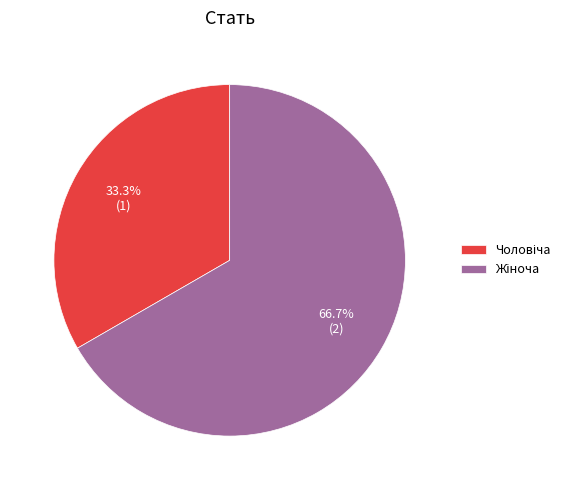

Is there any slice that represents more than half of the pie?

Yes